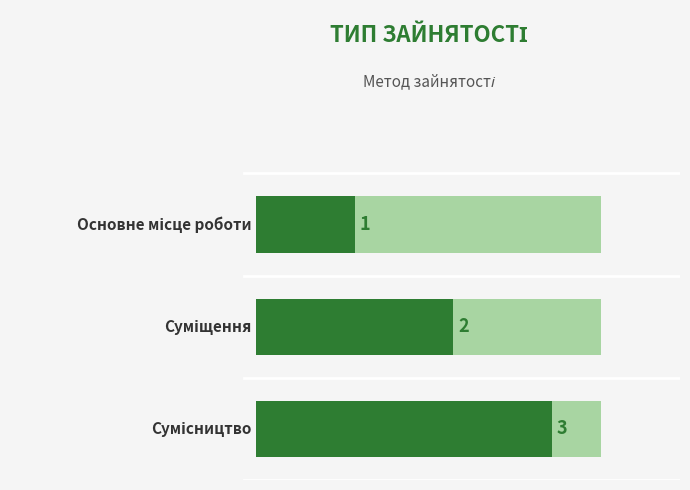

Where does the data first go above 2?

Сумісництво